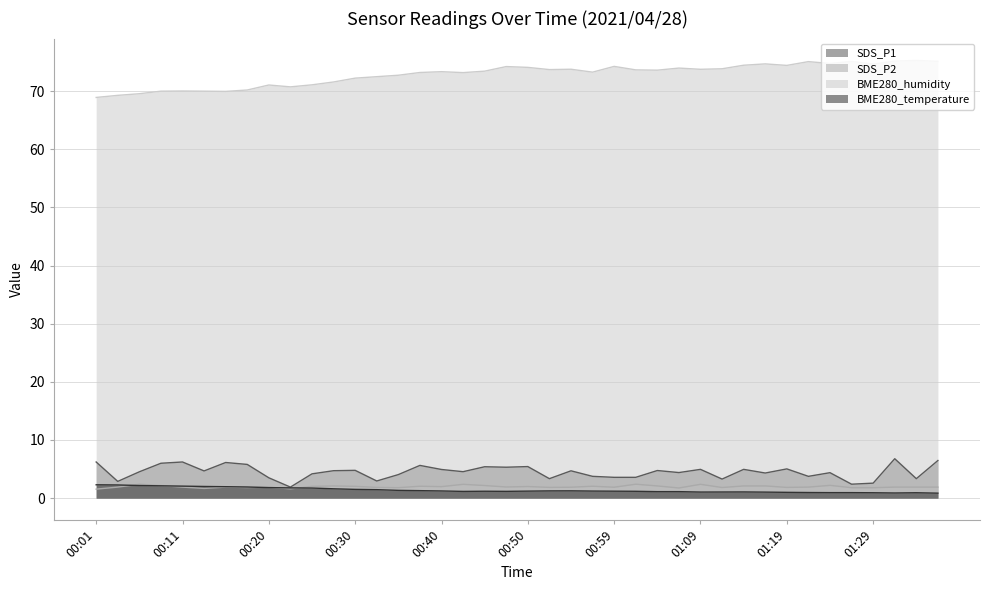

True or false: SDS_P1 has a value of 1.2 at 00:01.

False